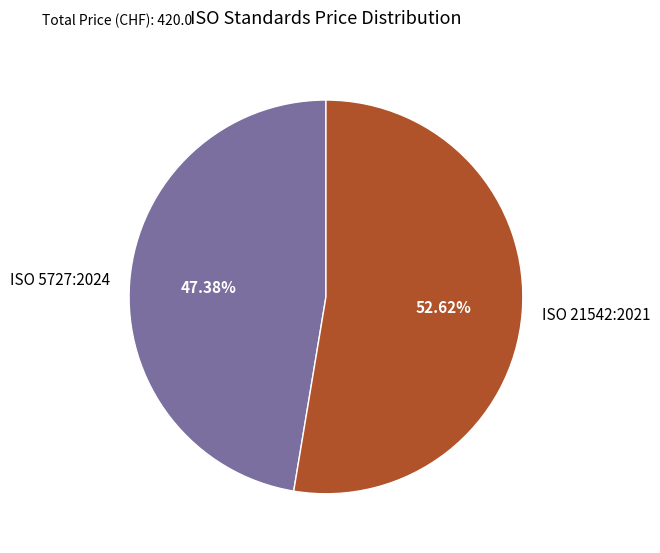

What percentage is the ISO 5727:2024 slice, to the nearest percent?

47%